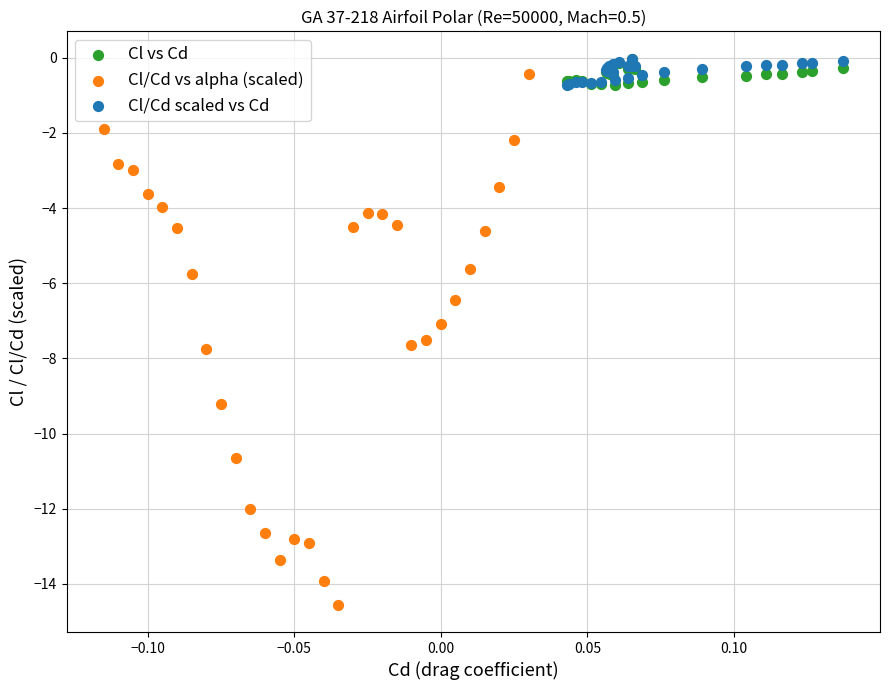

What are all the series names shown in the legend?

Cl vs Cd, Cl/Cd vs alpha (scaled), Cl/Cd scaled vs Cd